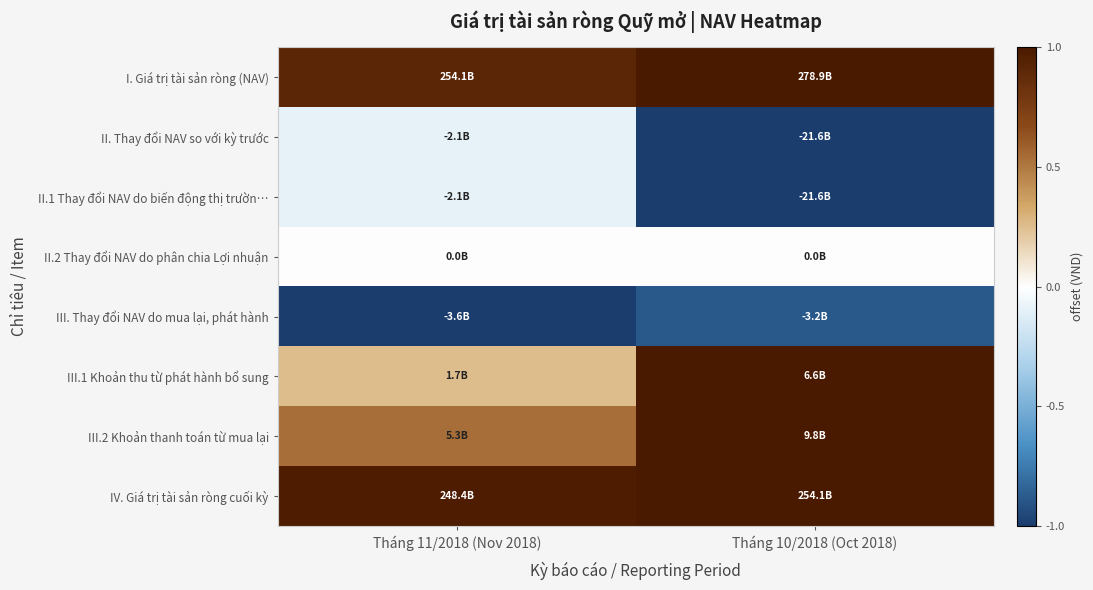

Which series has the widest spread of values?

II. Thay đổi NAV so với kỳ trước